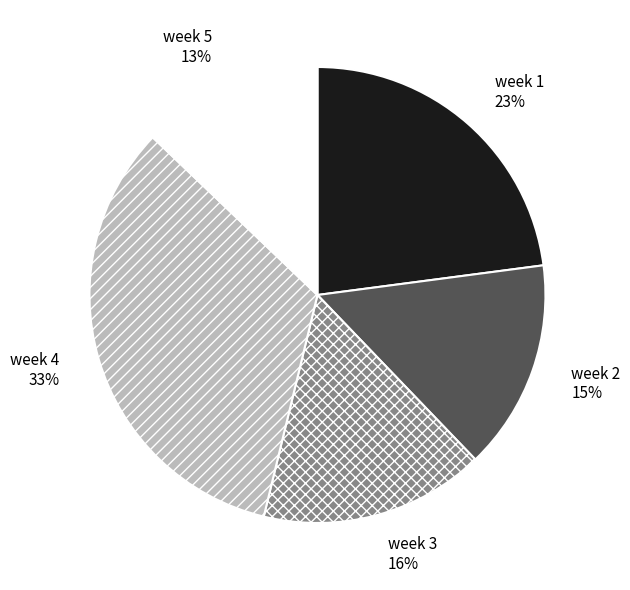

Does week 5 represent more than half of the total?

No